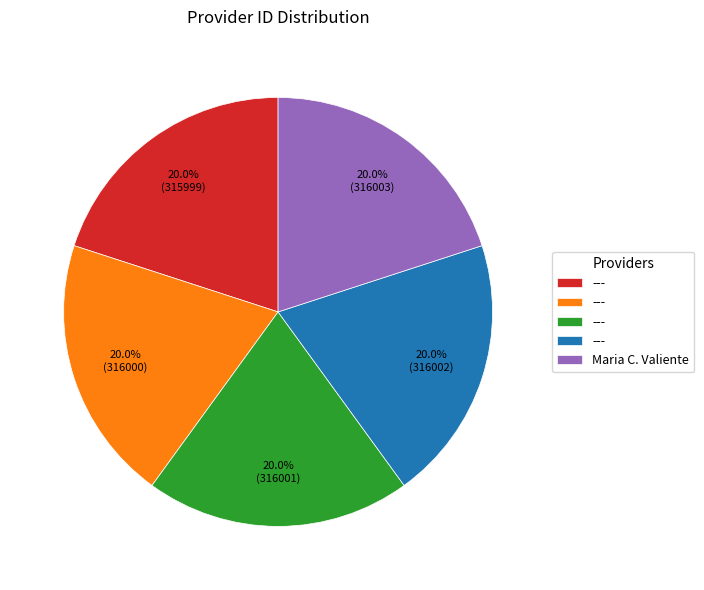

Does any single category account for the majority?

No